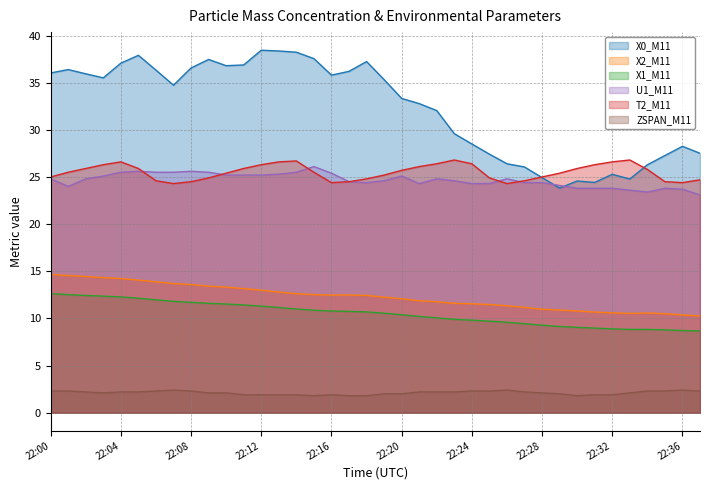

What is the sum of the U1_M11 values at 22:18 and 22:07?

49.9